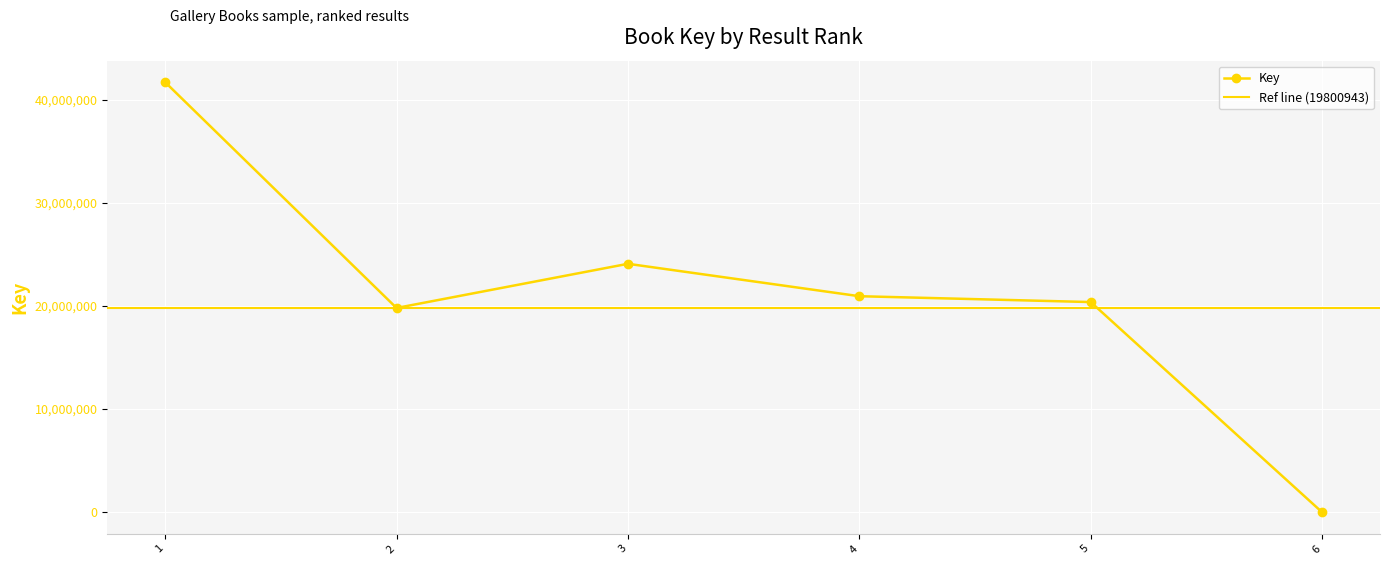

Between 6 and 3, which is larger?

3